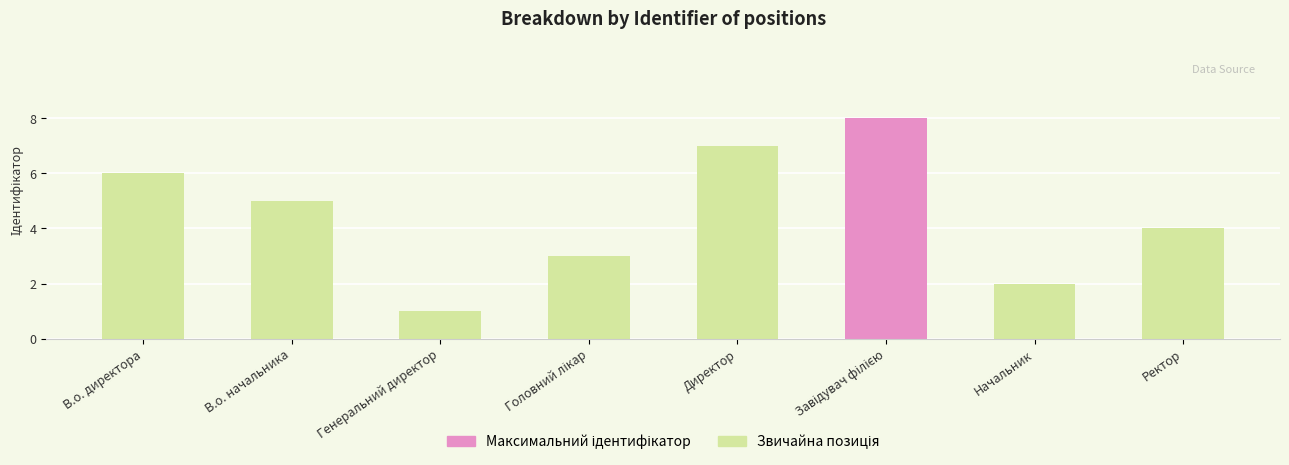

What is the difference between the second highest and minimum values?

6